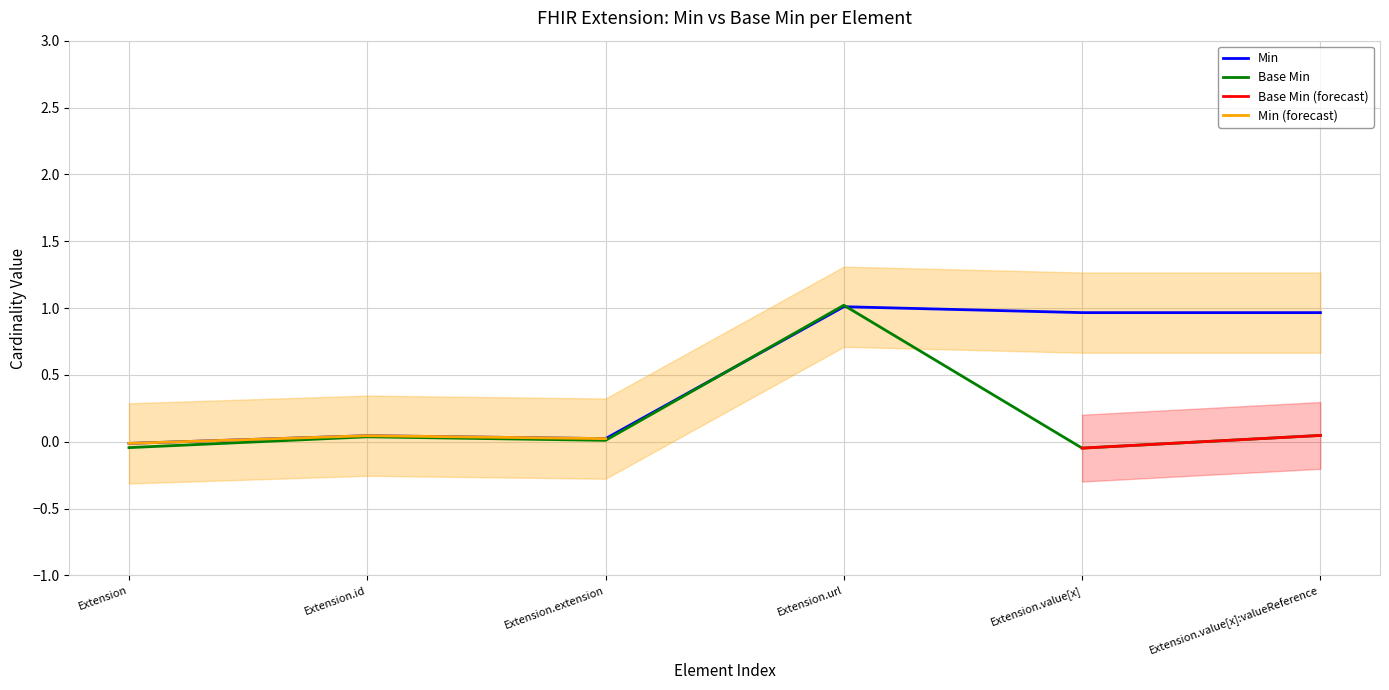

What position from the left is Extension.url?

4